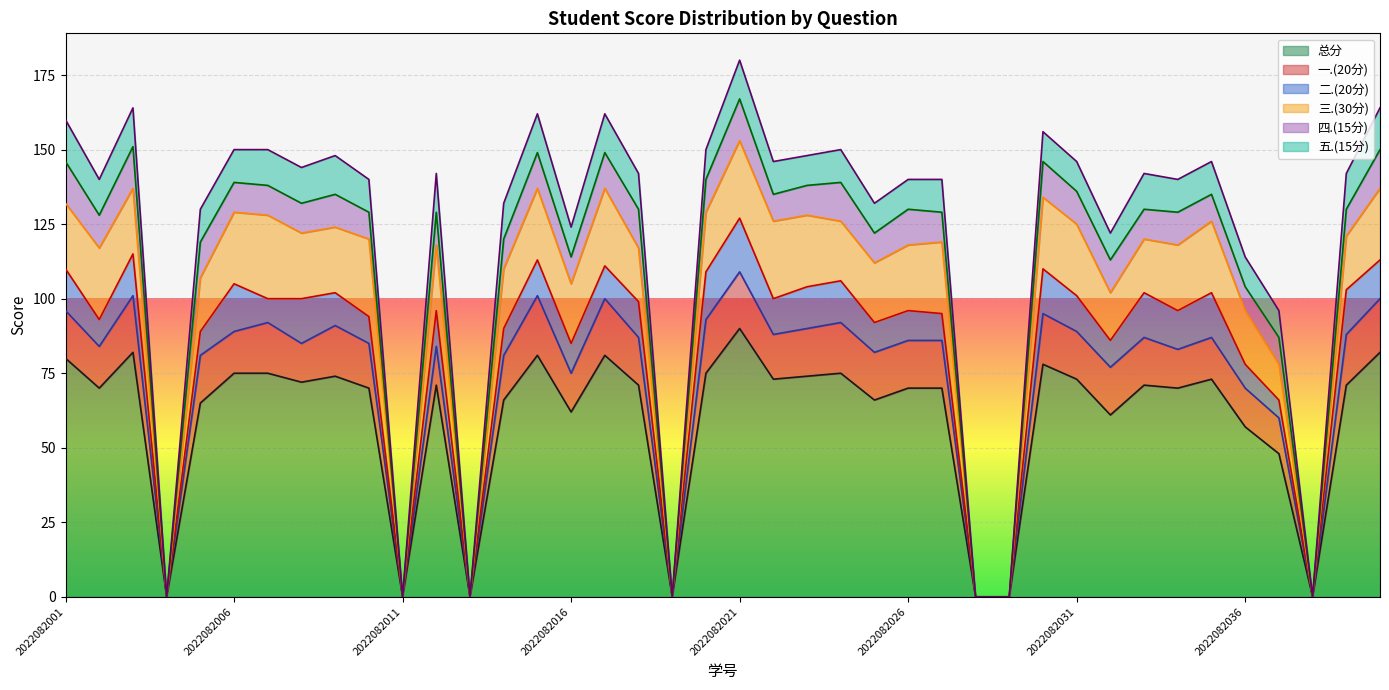

Between 2022082027 and 2022082031, which series saw the biggest shift?

总分